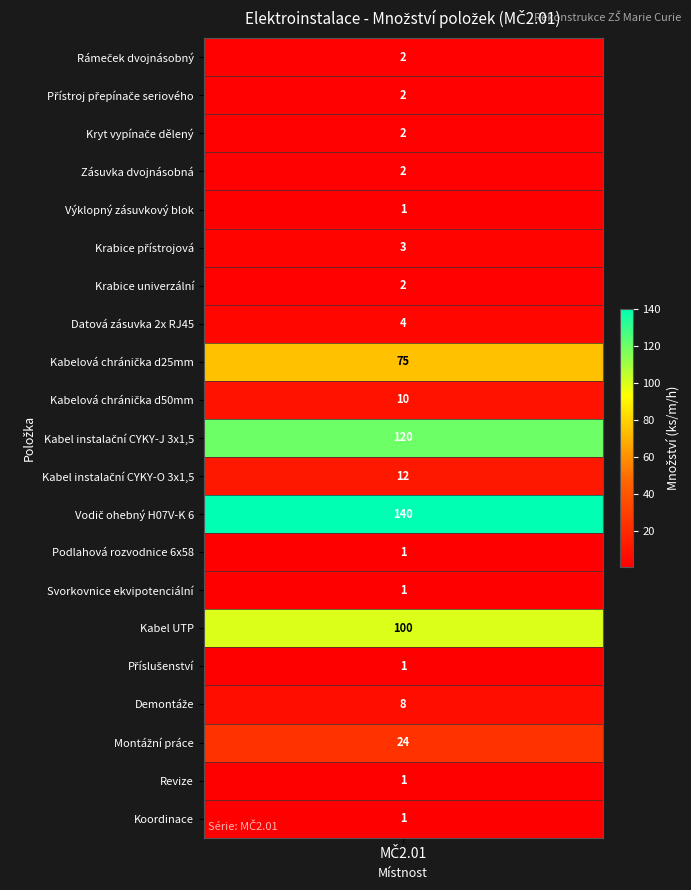

Reading left to right, extract all data points from this chart.

2	2	2	2	1	3	2	4	75	10	120	12	140	1	1	100	1	8	24	1	1